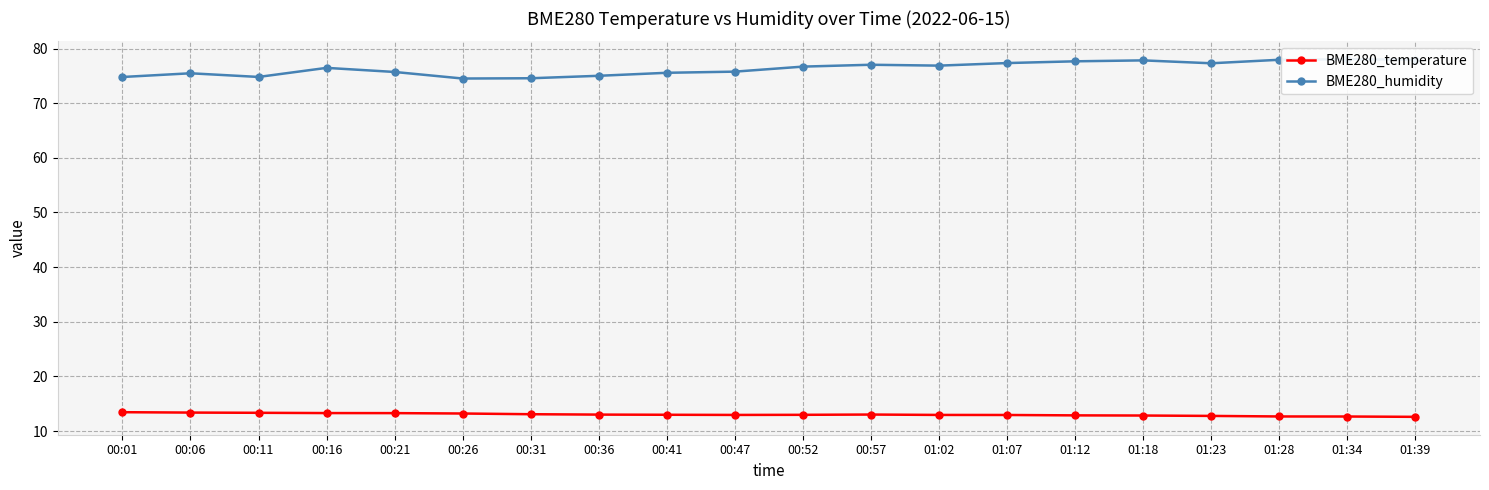

What is the spread (max minus min) of values at 00:31?

61.5